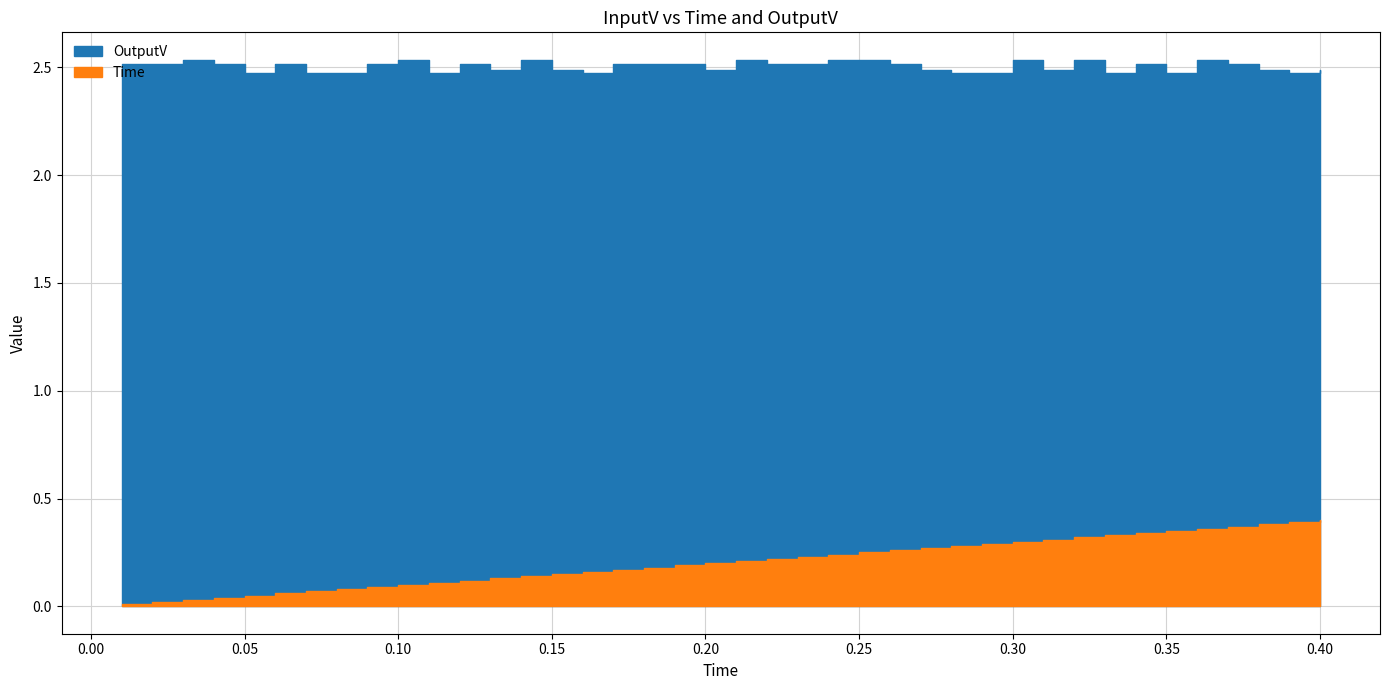

How many interior local valleys does the OutputV series have?

10